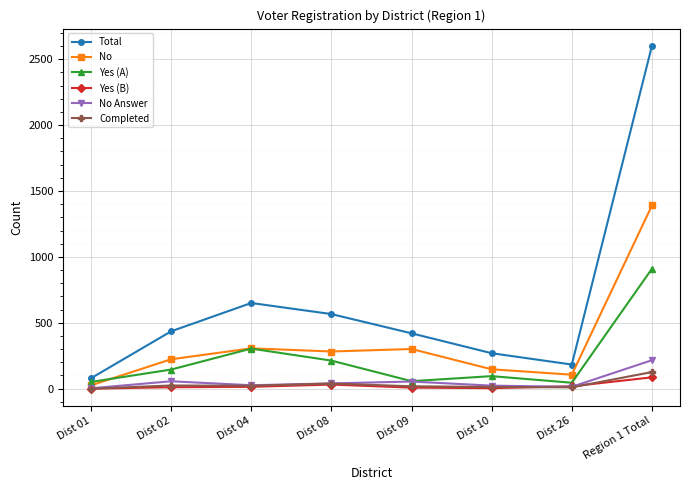

Does the chart have visible grid lines?

Yes